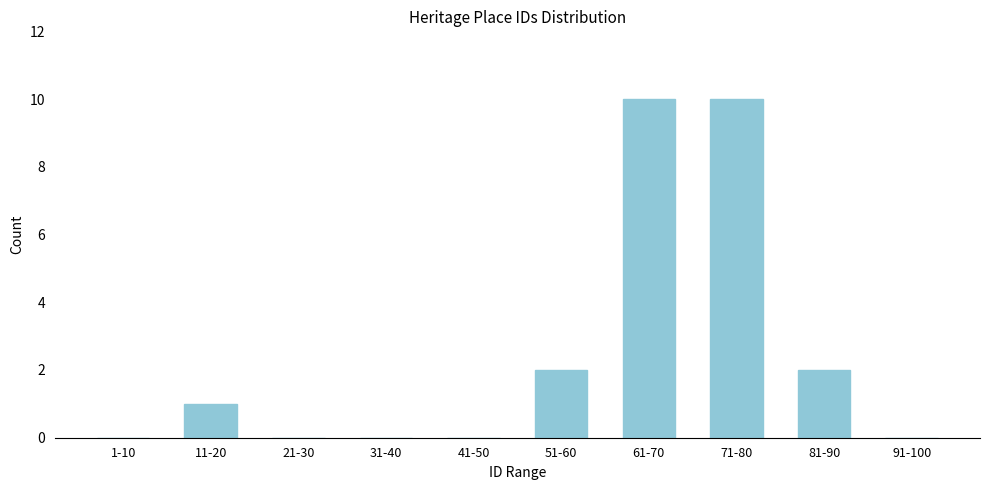

Reading left to right, transcribe all the data shown in this chart.

1-10=0	11-20=1	21-30=0	31-40=0	41-50=0	51-60=2	61-70=10	71-80=10	81-90=2	91-100=0